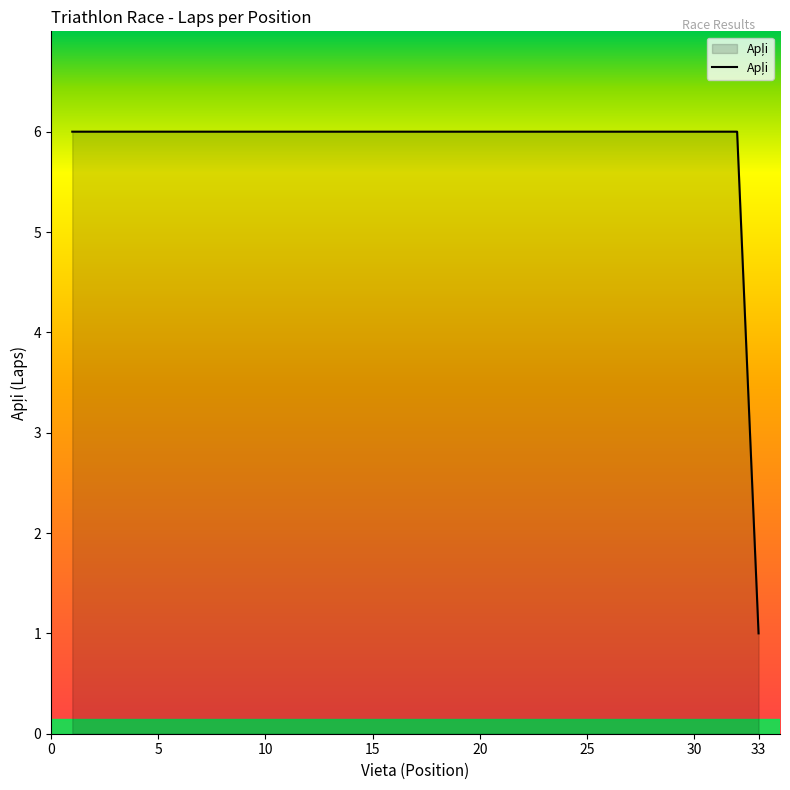

What is the difference between the maximum and minimum values?

5